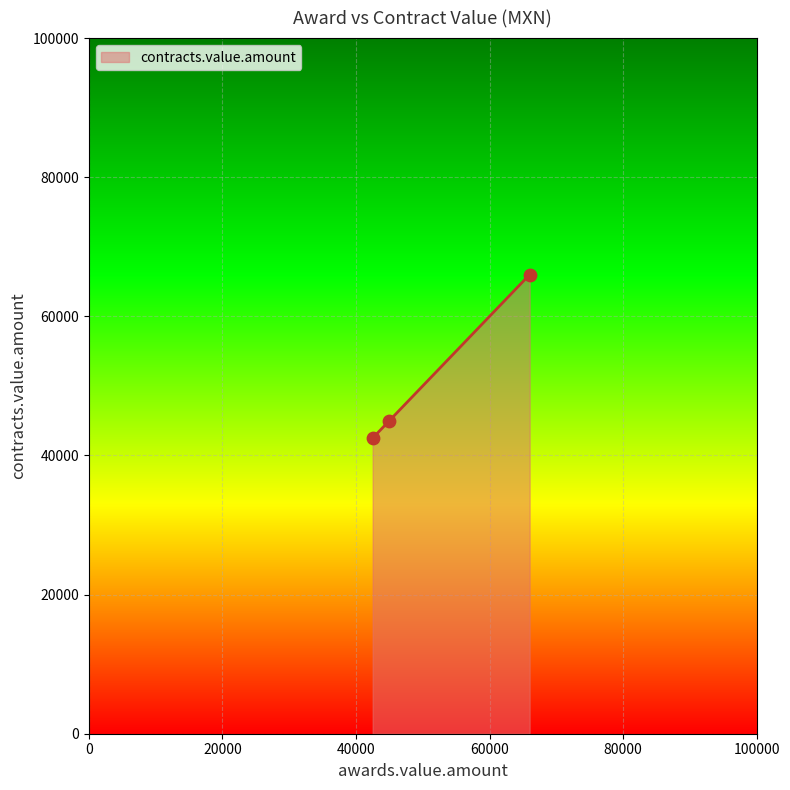

Approximately how many times larger is the value at 45000 compared to 42500?

1.1